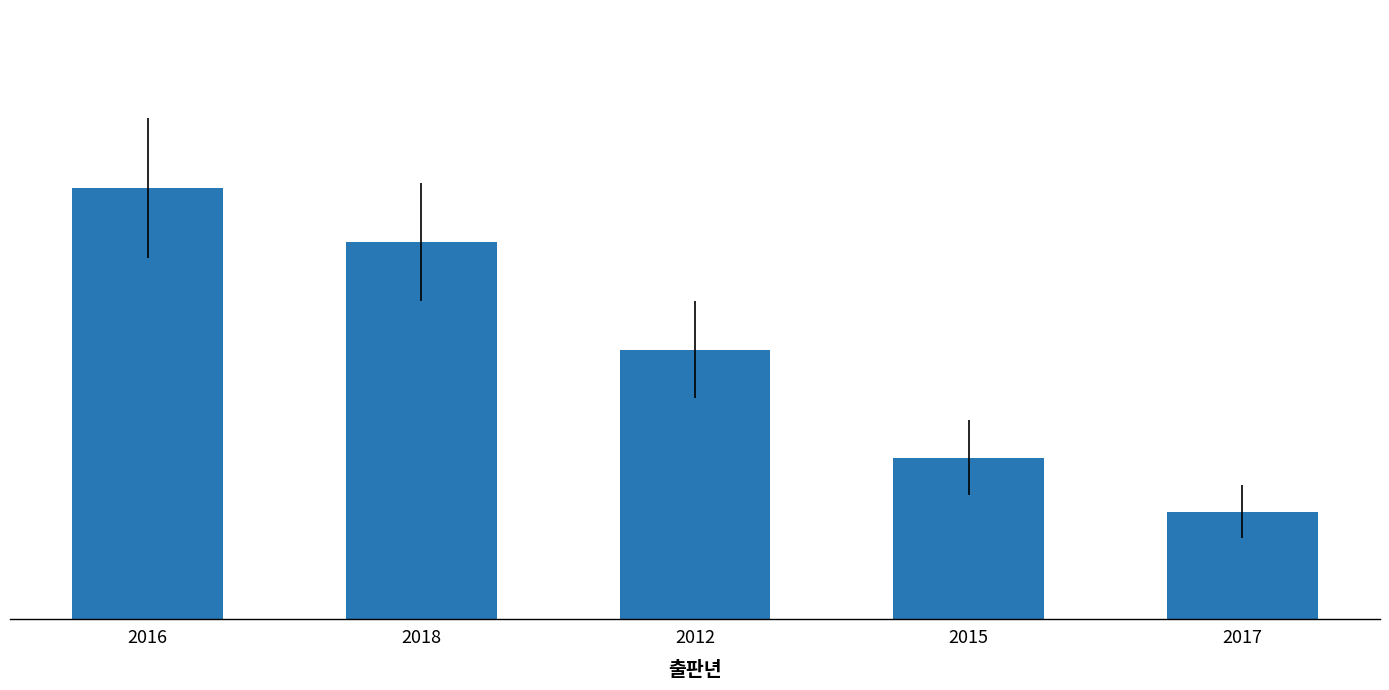

Is it true that the value at 2016 is 5?

False